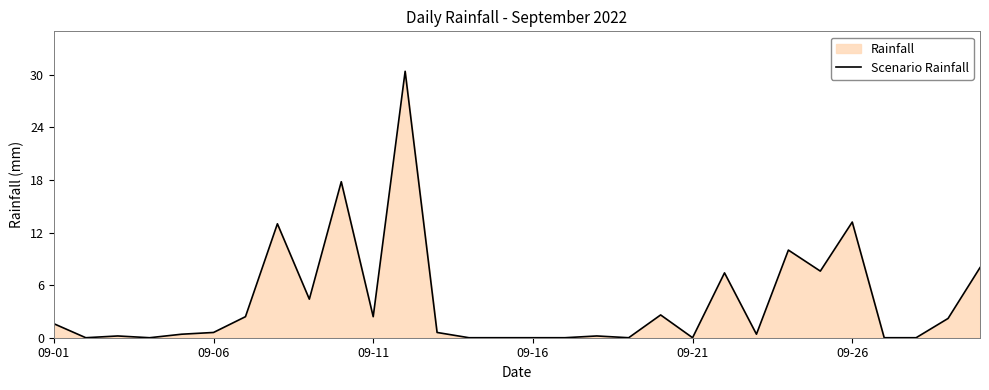

The chart shows a value of 0.6 at 09-06. True or false?

True